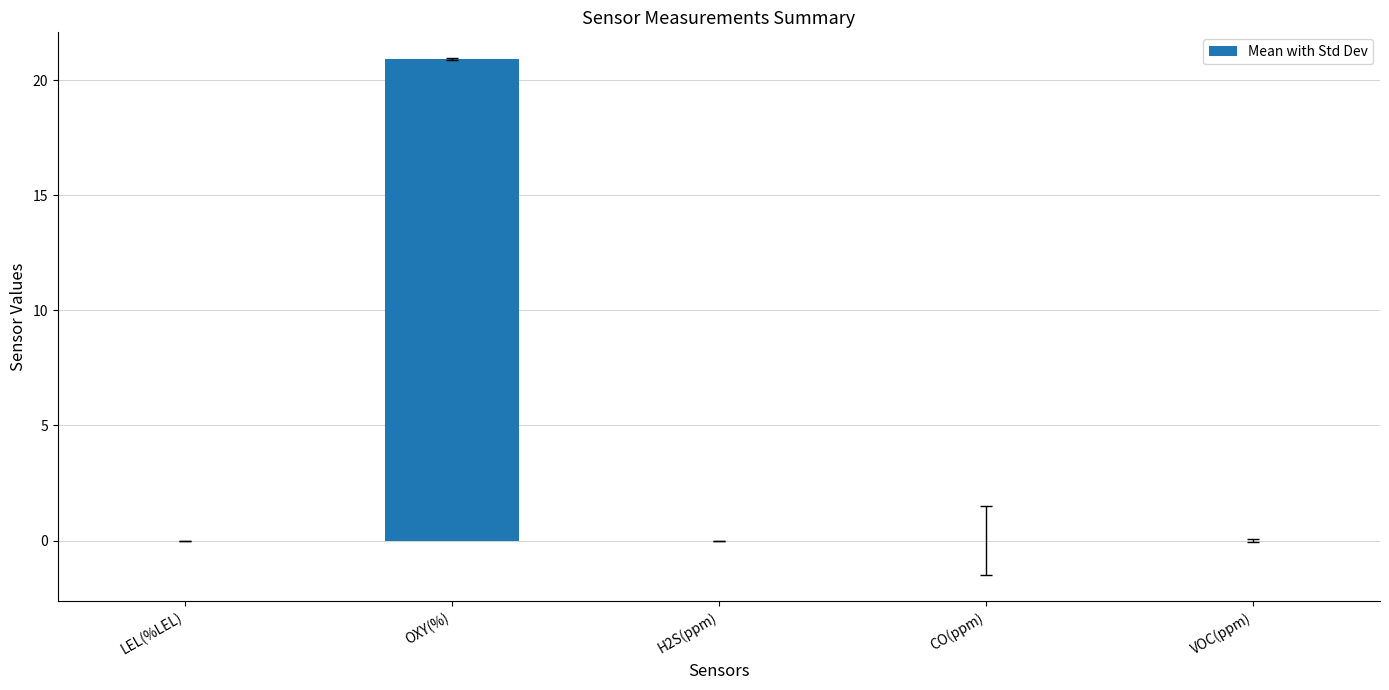

What value does the data have at OXY(%)?

20.9